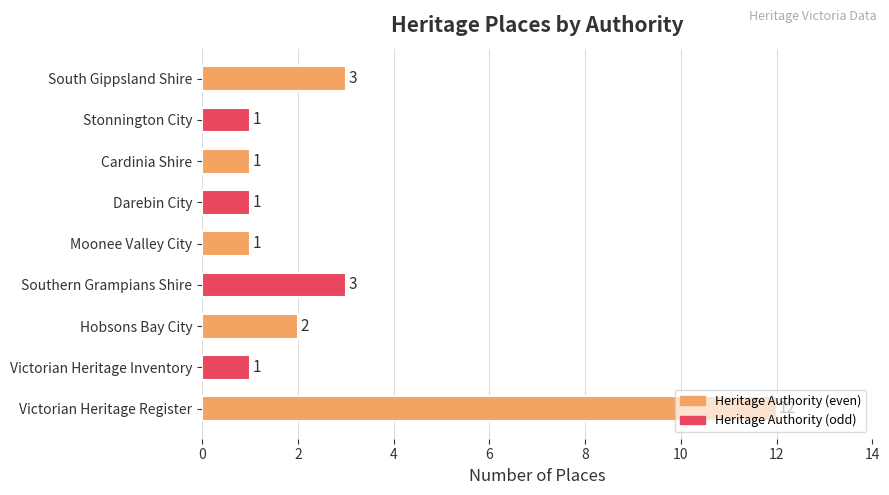

What is the greatest value displayed?

12